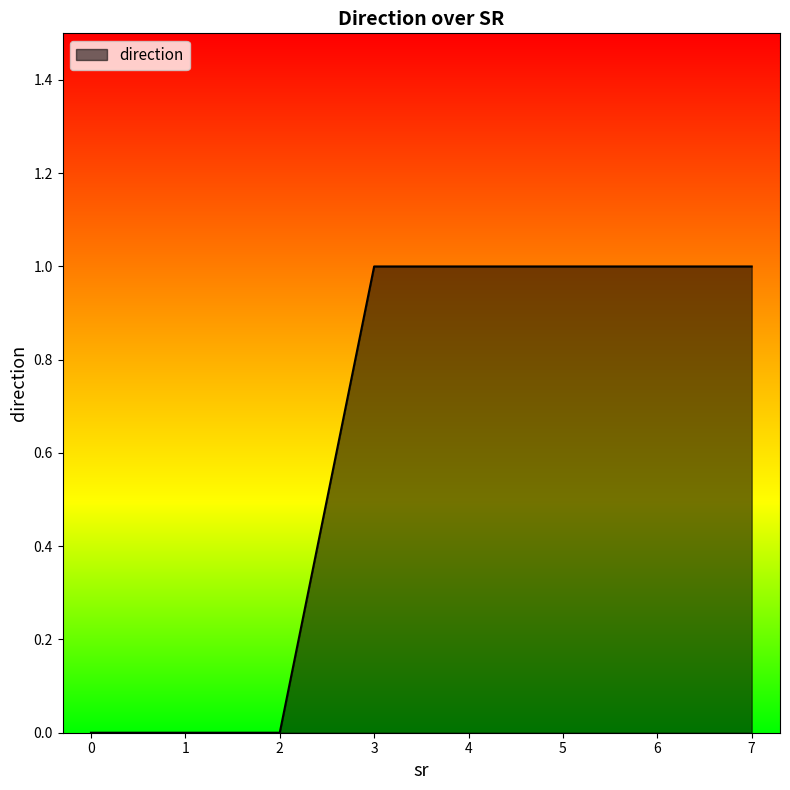

Approximately how many times larger is the value at 3 compared to 5?

1.0